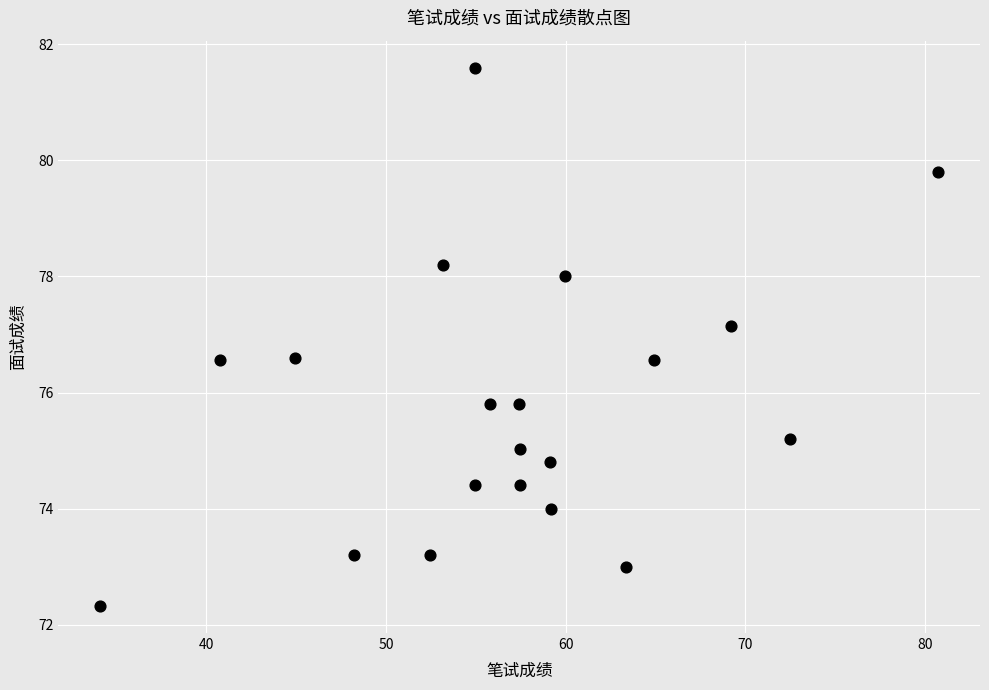

What is the range of Y values (max minus min)?

9.3